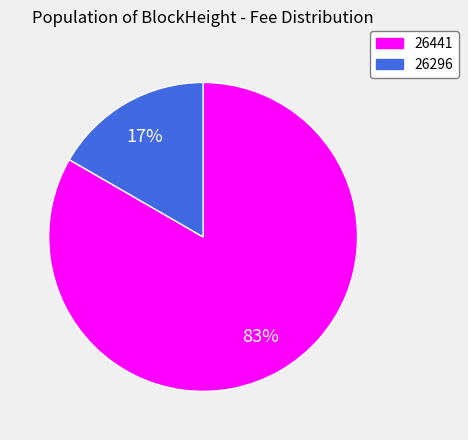

Rank the categories by value from highest to lowest.

26441, 26296